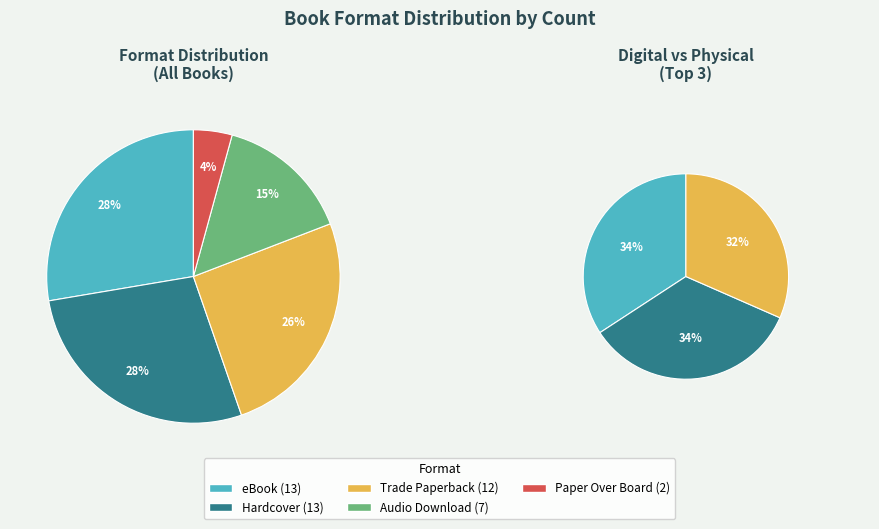

Does any single category account for the majority?

No